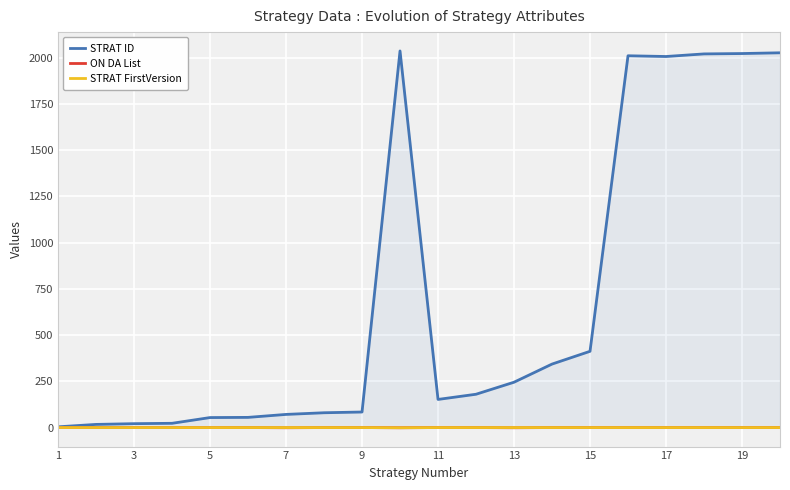

The value of ON DA List at 7 is -1. True or false?

False